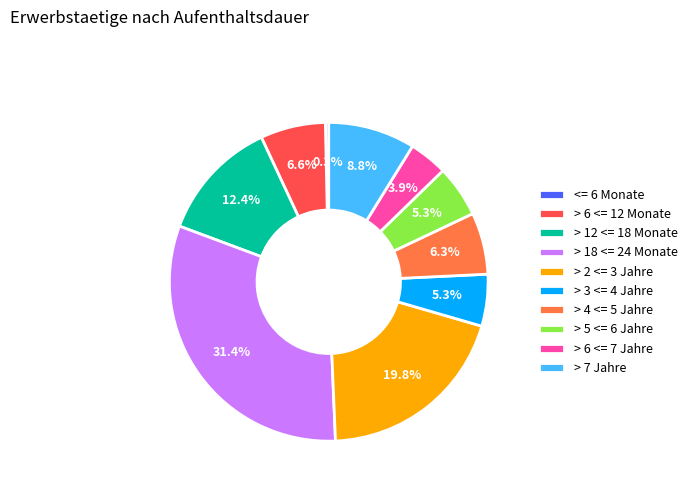

What percentage is the > 18 <= 24 Monate slice, to the nearest percent?

31%